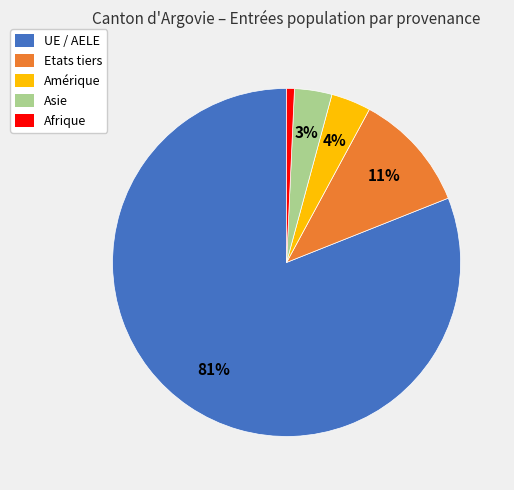

To the nearest percent, what percentage of the pie is UE / AELE?

81%